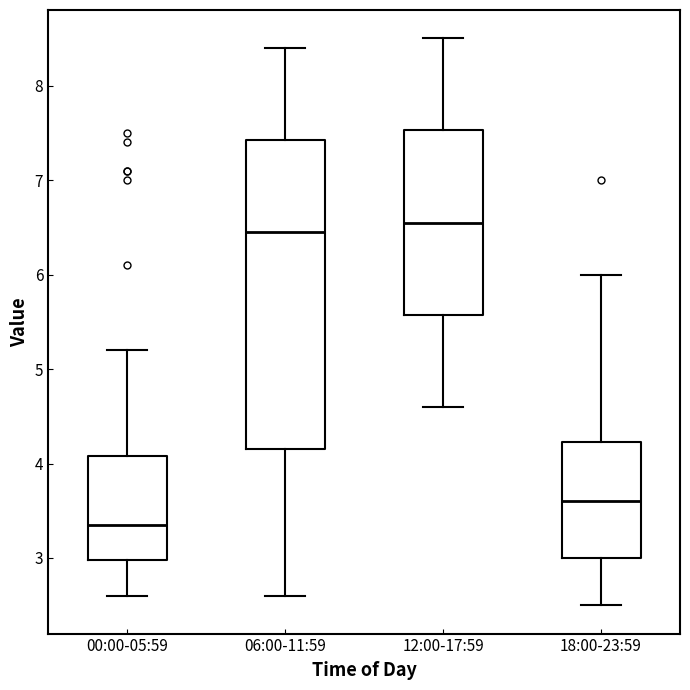

Reading left to right, transcribe this box plot: for each box, give where its median line is, the range the box spans, and where its two whiskers end, as read against the y-axis. The values are not printed on the chart, so give them approximately, as read against the axis.

00:00-05:59: median 3.4, box 3.0 to 4.1, whiskers 2.6 to 5.2
06:00-11:59: median 6.5, box 4.2 to 7.4, whiskers 2.6 to 8.4
12:00-17:59: median 6.6, box 5.6 to 7.5, whiskers 4.6 to 8.5
18:00-23:59: median 3.6, box 3.0 to 4.2, whiskers 2.5 to 6.0